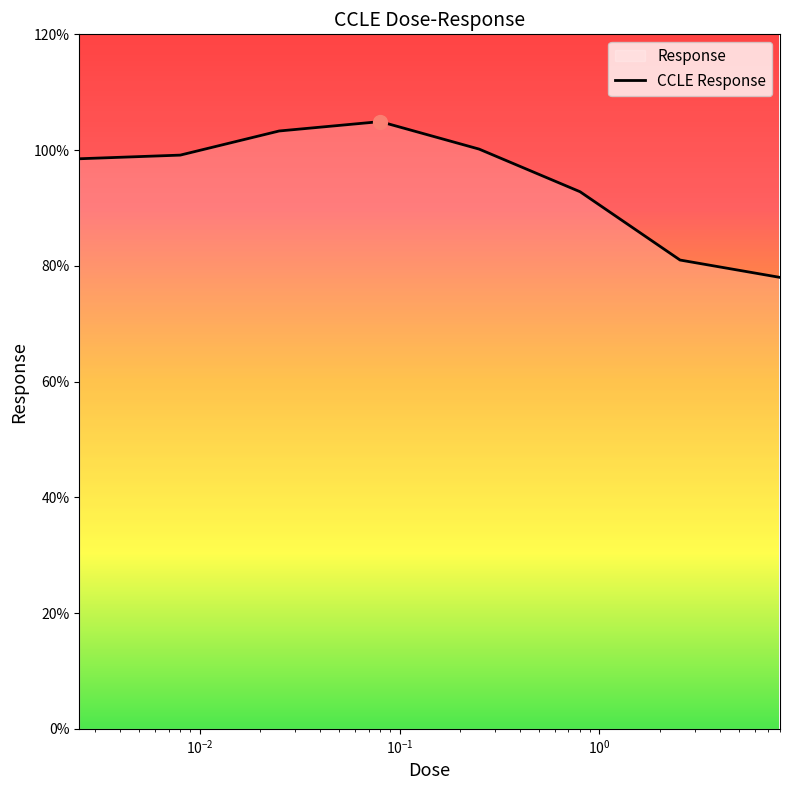

What is the sum of all values?

757.8